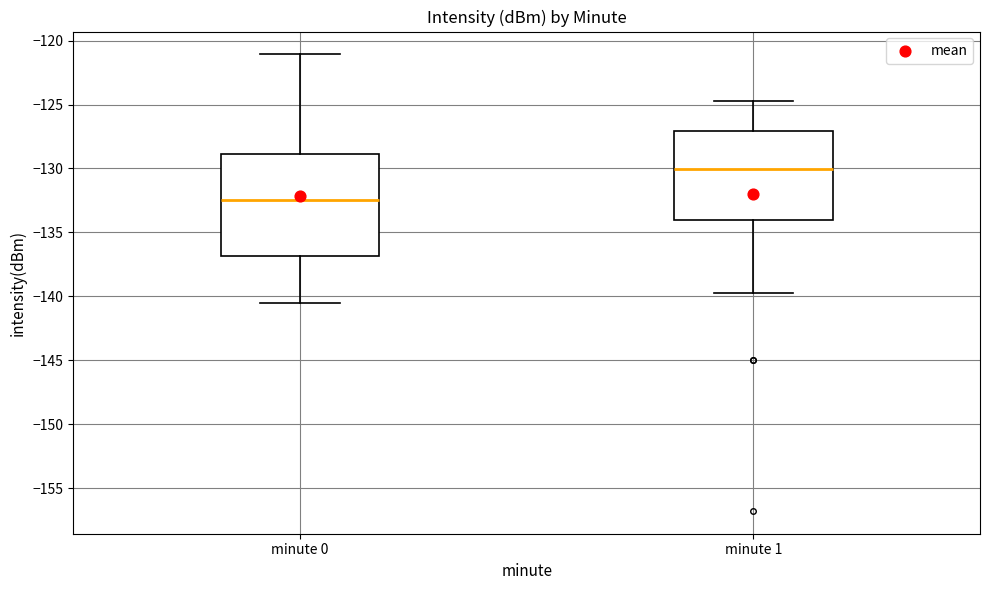

Reading left to right, read every box against the y-axis: the position of its median line, the range the box covers, and the ends of its whiskers. The values are not printed on the chart, so give them approximately, as read against the axis.

minute 0: median -132.5, box -137.0 to -129.0, whiskers -140.5 to -121.0
minute 1: median -130.0, box -134.0 to -127.0, whiskers -140.0 to -124.5